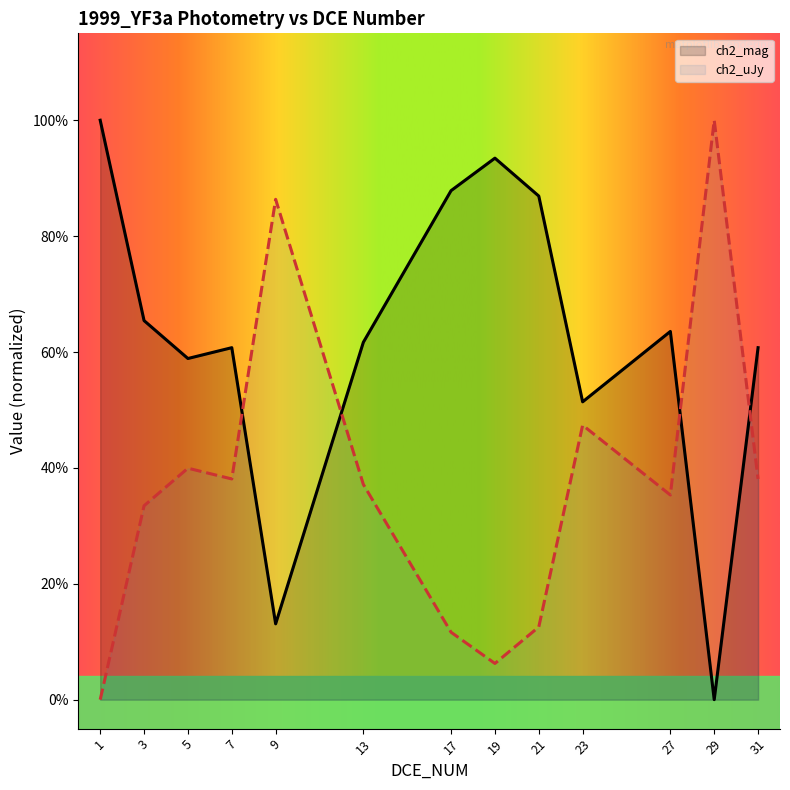

Which label corresponds to the largest value in the chart?

1